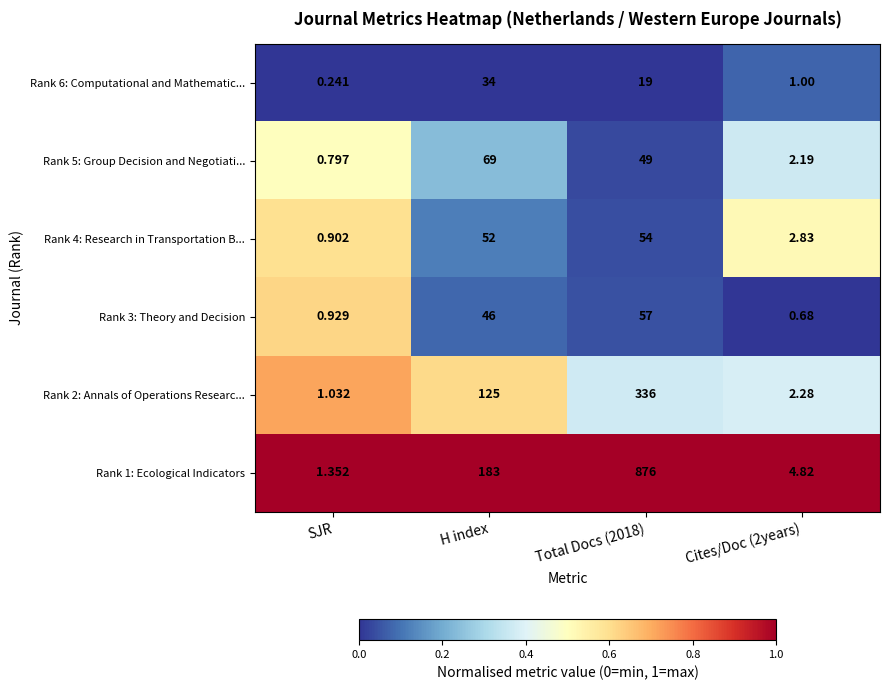

At Cites/Doc (2years), list the series in order from smallest to largest.

Rank 3: Theory and Decision, Rank 6: Computational and Mathematic..., Rank 5: Group Decision and Negotiati..., Rank 2: Annals of Operations Researc..., Rank 4: Research in Transportation B..., Rank 1: Ecological Indicators